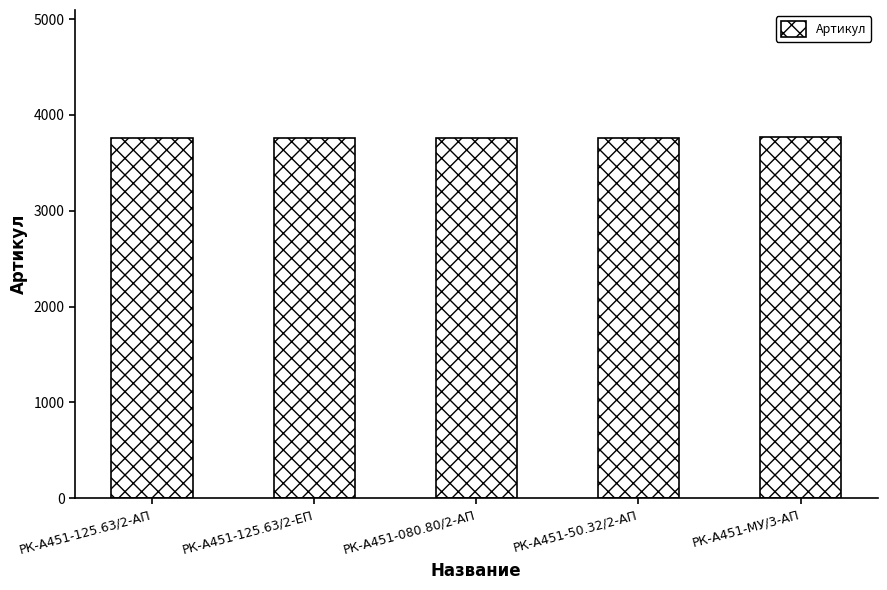

The chart shows a value of 5186 at РК-А451-50.32/2-АП. True or false?

False